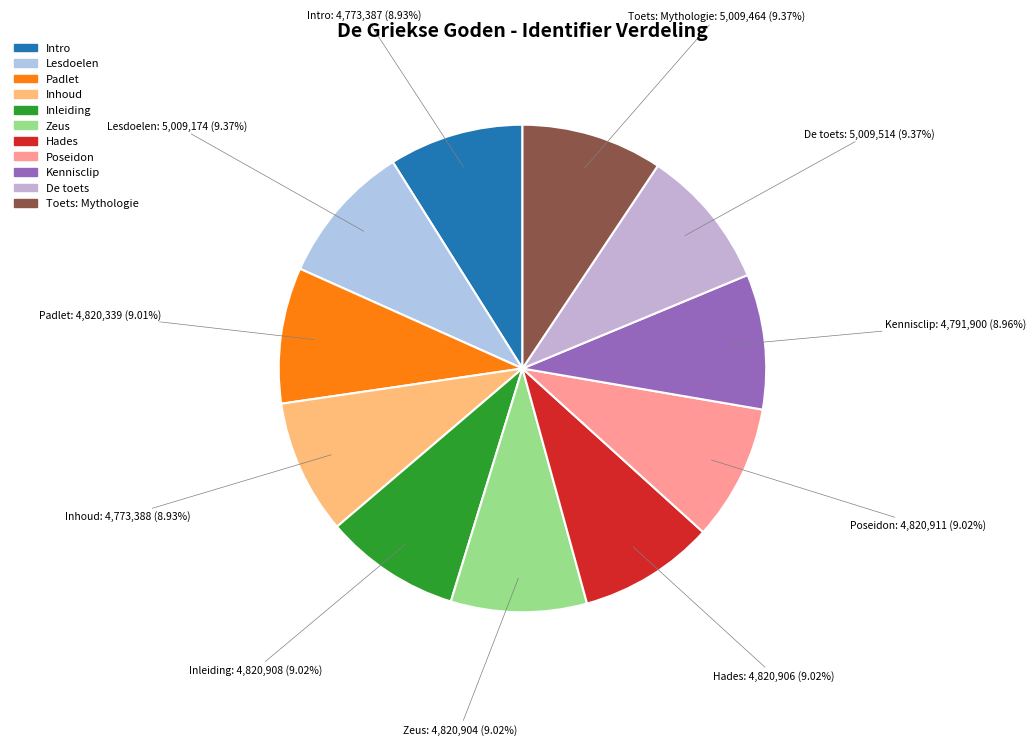

To the nearest percent, what is the average slice percentage?

9%